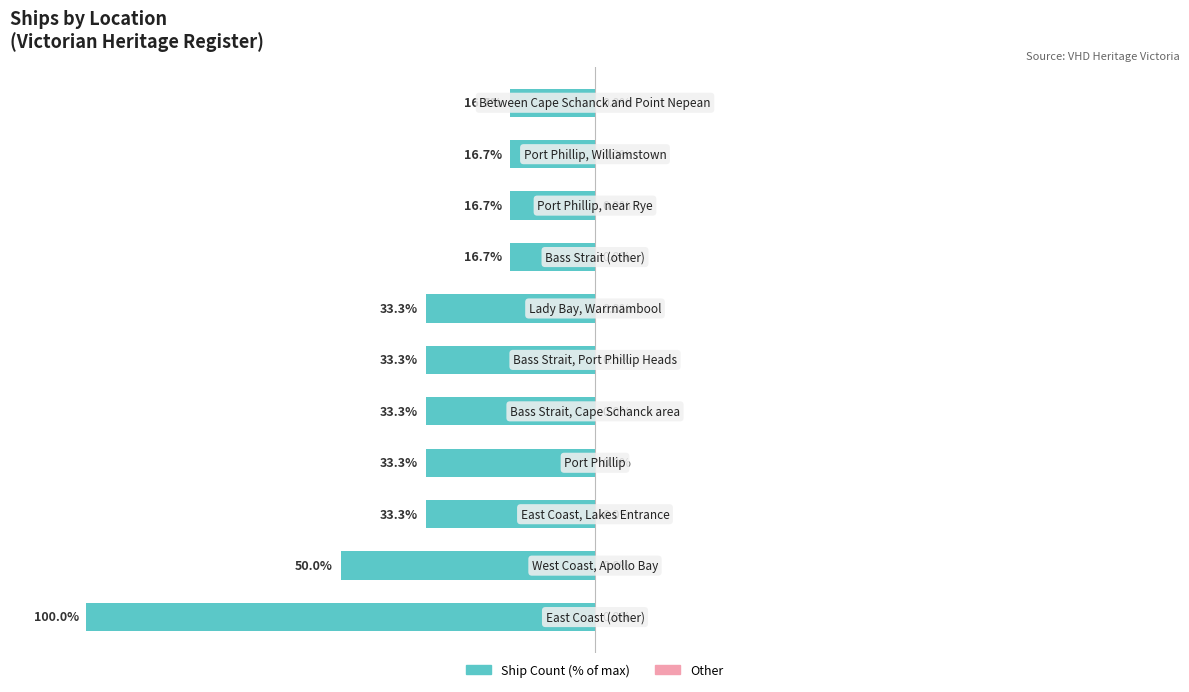

How many distinct data groups are displayed?

2